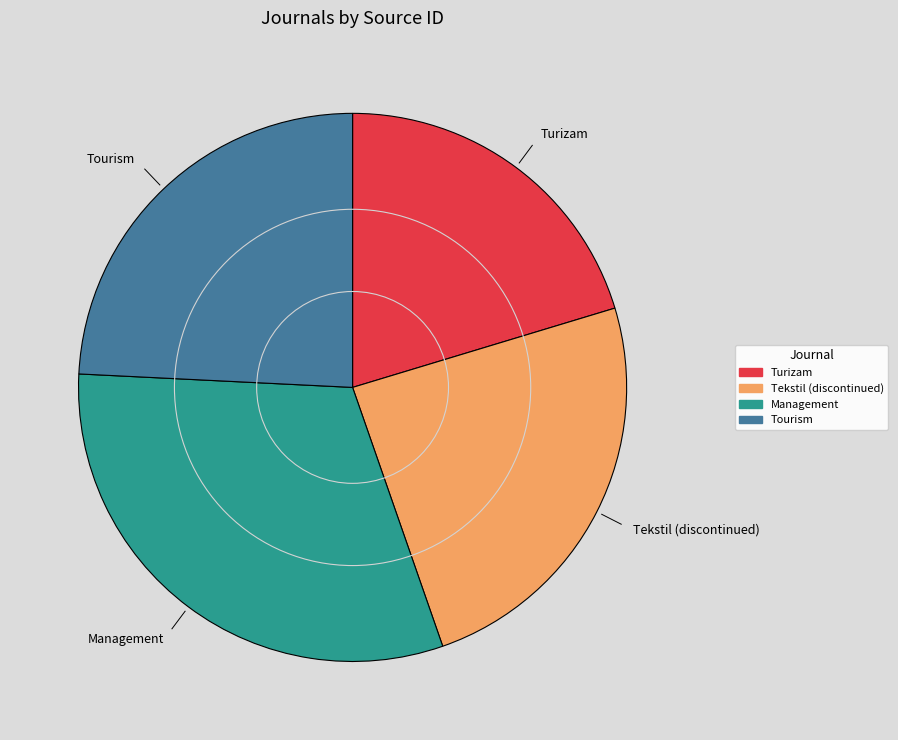

Is there any slice that represents more than half of the pie?

No